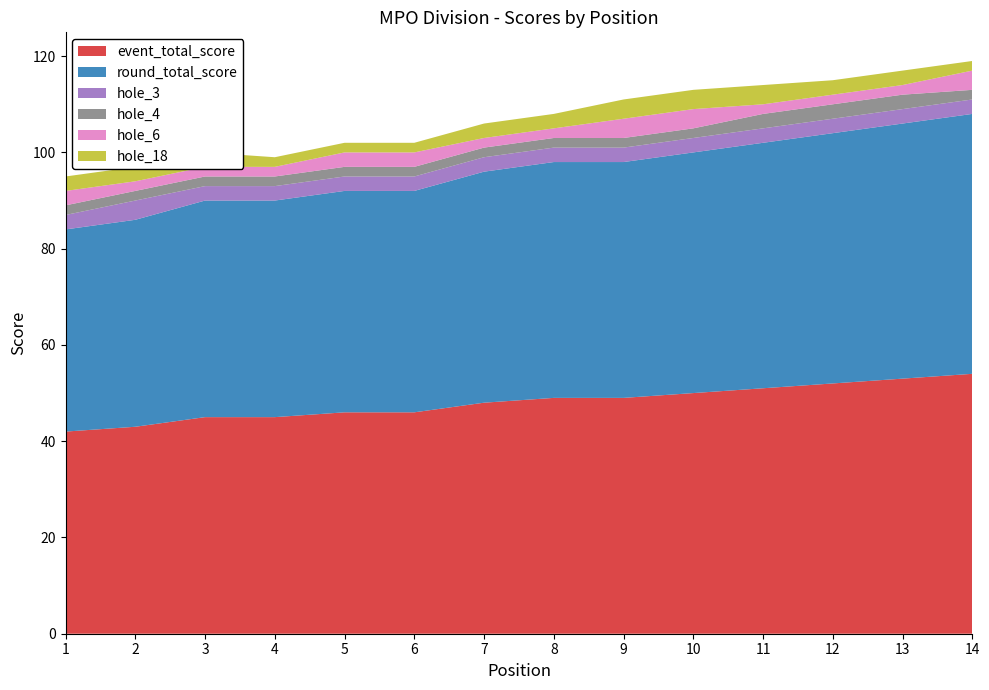

Reading left to right, extract all data points from this chart.

event_total_score: 42	43	45	45	46	46	48	49	49	50	51	52	53	54
round_total_score: 42	43	45	45	46	46	48	49	49	50	51	52	53	54
hole_3: 3	4	3	3	3	3	3	3	3	3	3	3	3	3
hole_4: 2	2	2	2	2	2	2	2	2	2	3	3	3	2
hole_6: 3	2	2	2	3	3	2	2	4	4	2	2	2	4
hole_18: 3	3	3	2	2	2	3	3	4	4	4	3	3	2